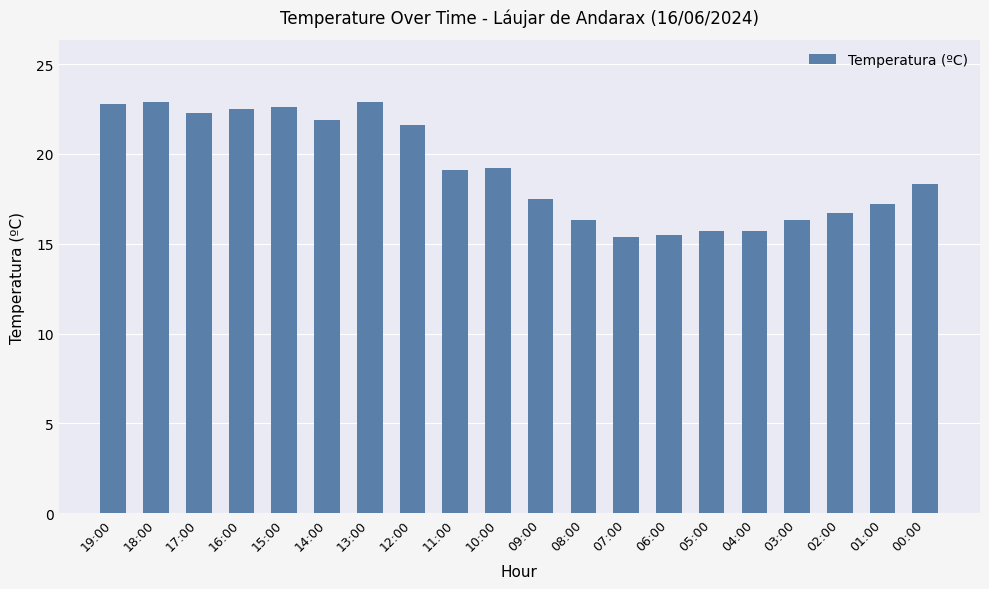

What is the label of the 4th bar from the left?

16:00